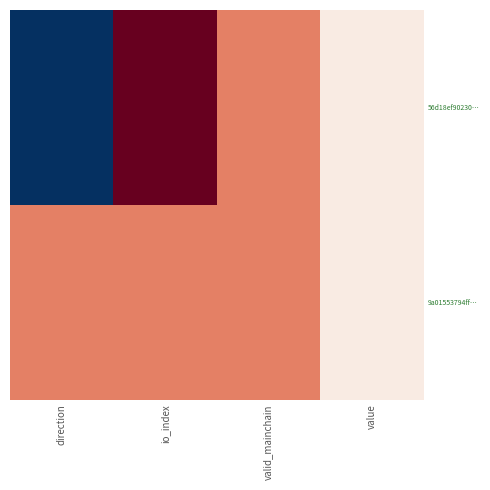

Which series has the widest spread of values?

56d18ef90230…